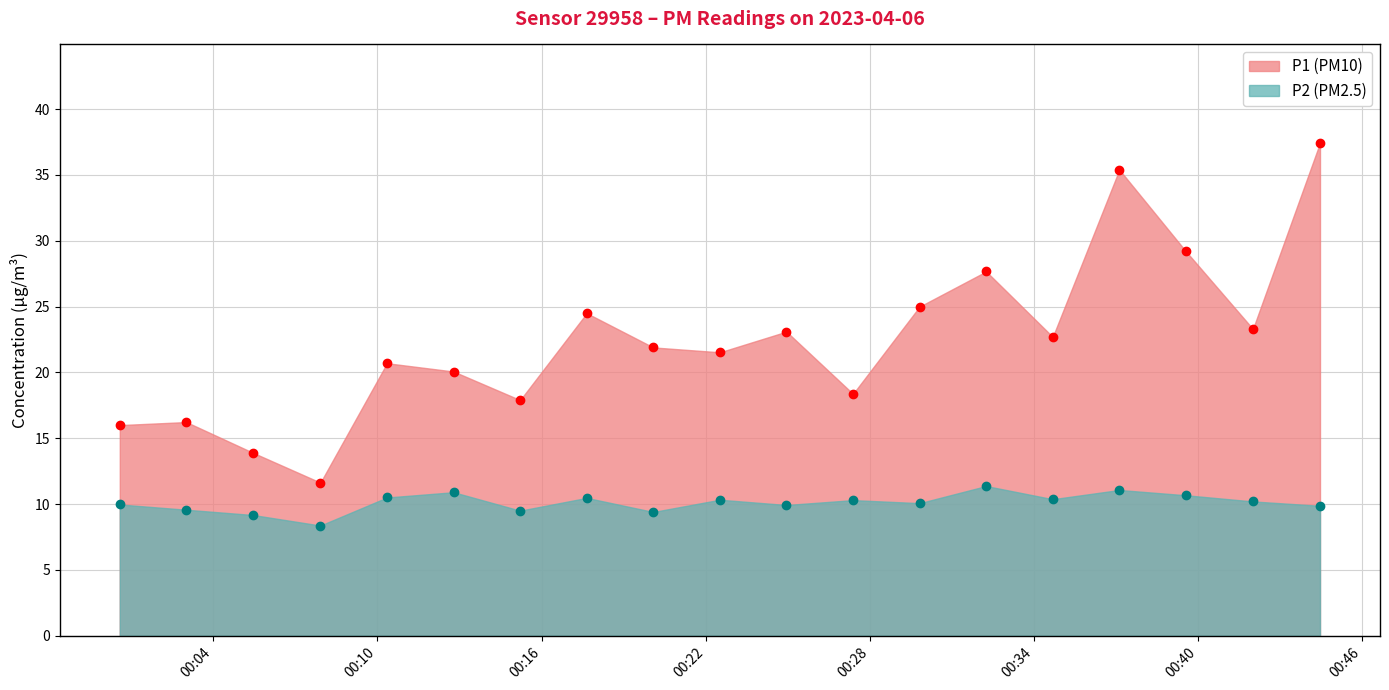

List the series in order of their overall mean, highest first.

P1 (PM10), P2 (PM2.5)